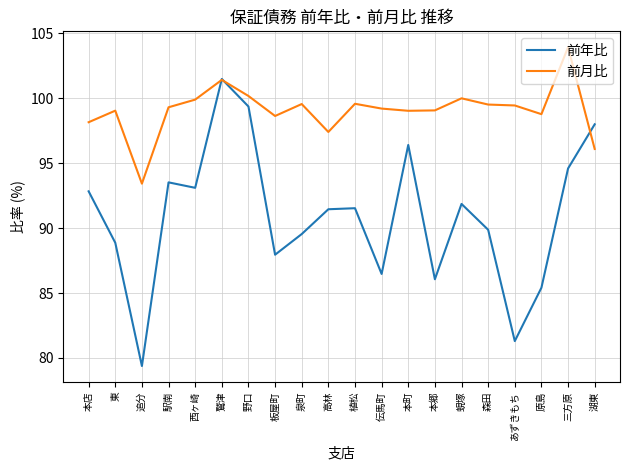

What is the spread (max minus min) of values at 泉町?

10.0